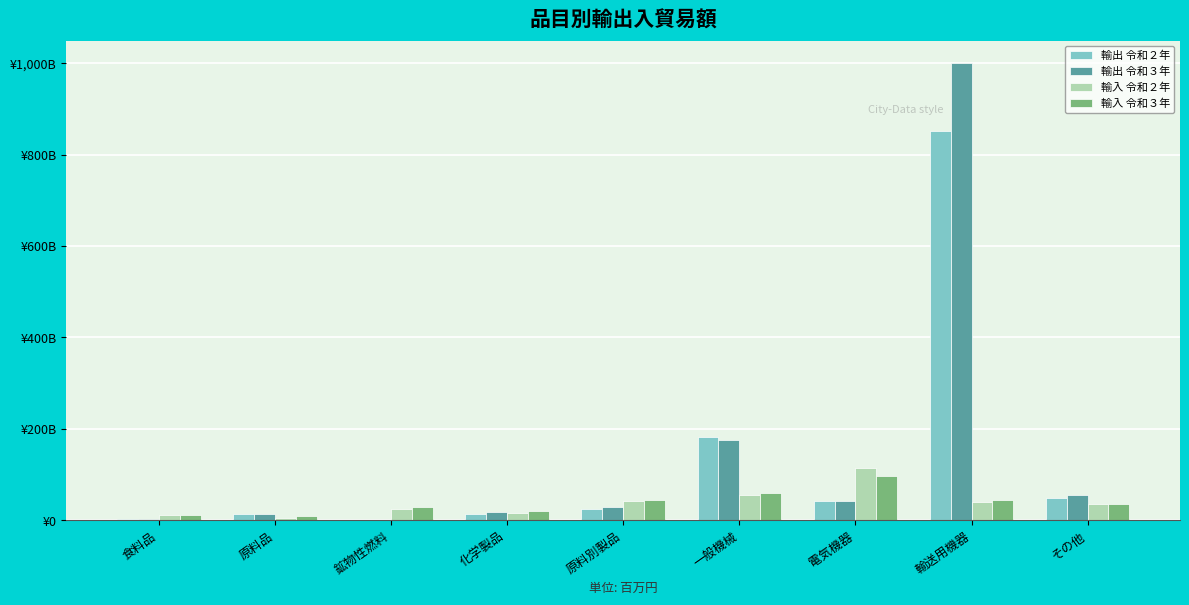

Between 鉱物性燃料 and 原料別製品, which series saw the biggest shift?

輸出 令和３年